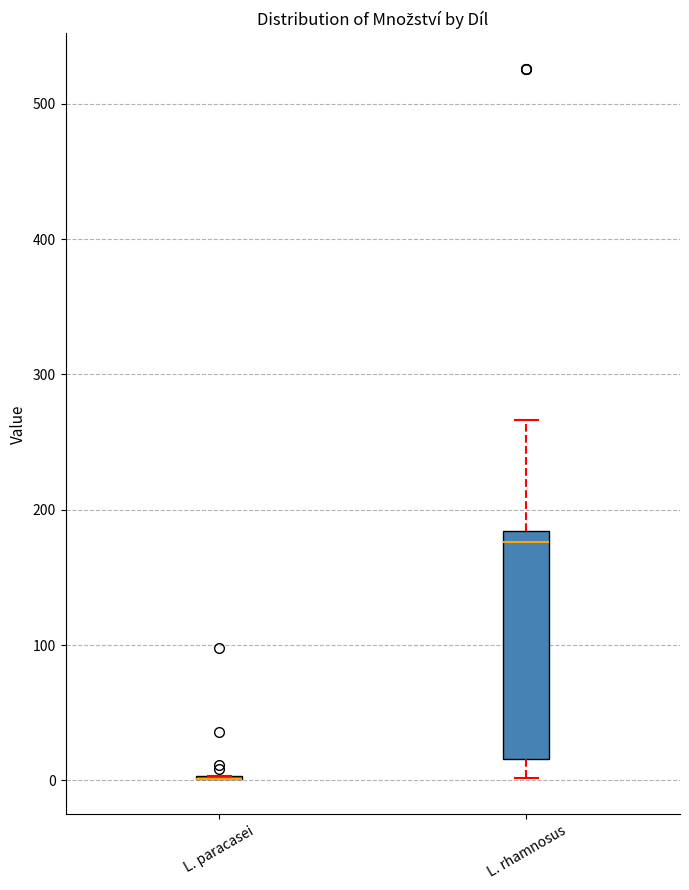

Where does the lower whisker of the box for L. rhamnosus end on the y-axis? The values are not printed on the chart, so give them approximately, as read against the axis.

0